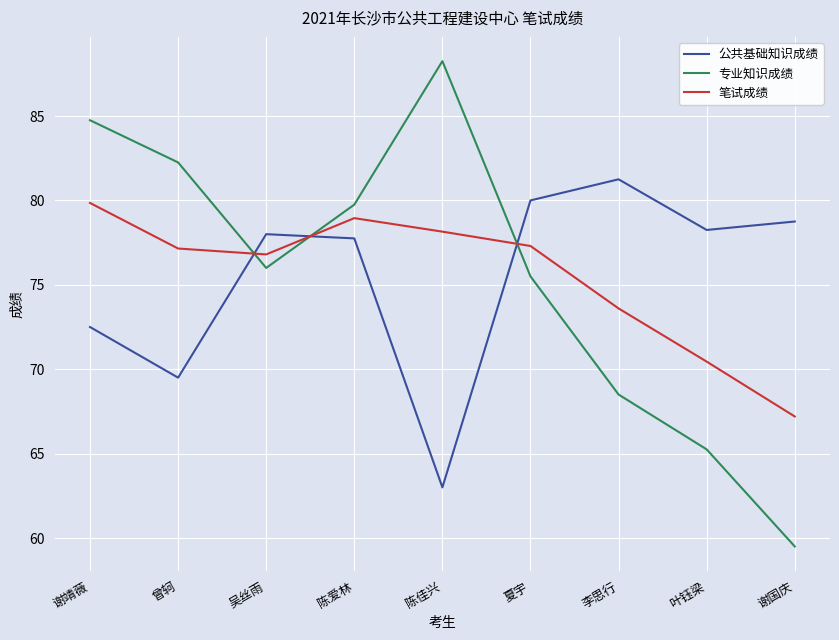

How many times do 专业知识成绩 and 笔试成绩 cross each other?

3